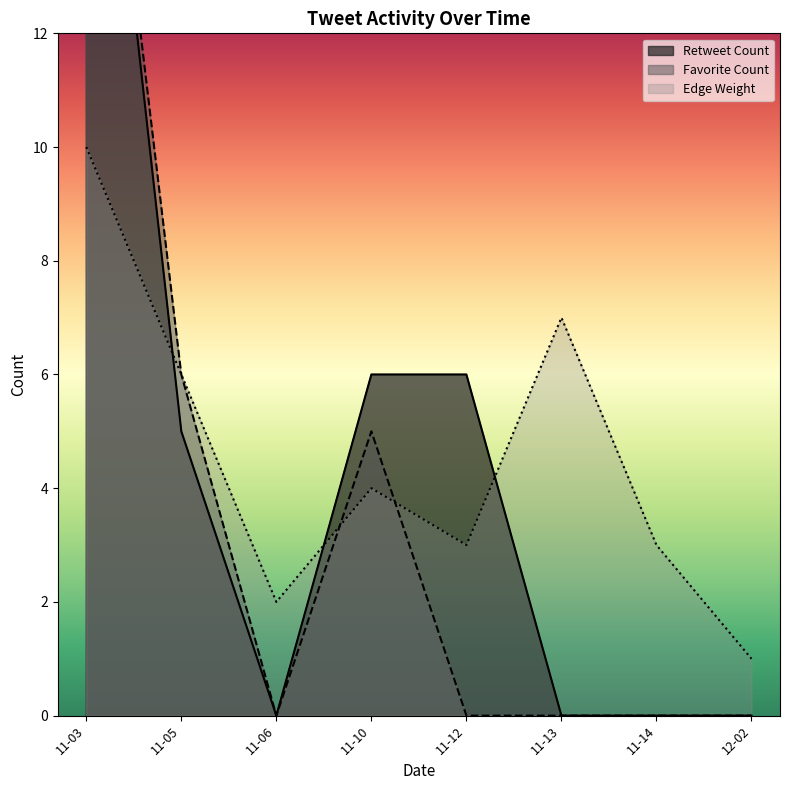

True or false: Edge Weight has a value of 15 at 11-03.

False